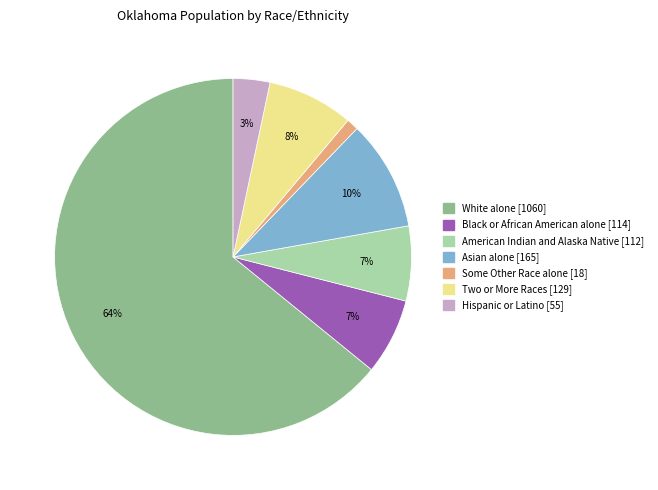

Count the number of slices in the pie.

7